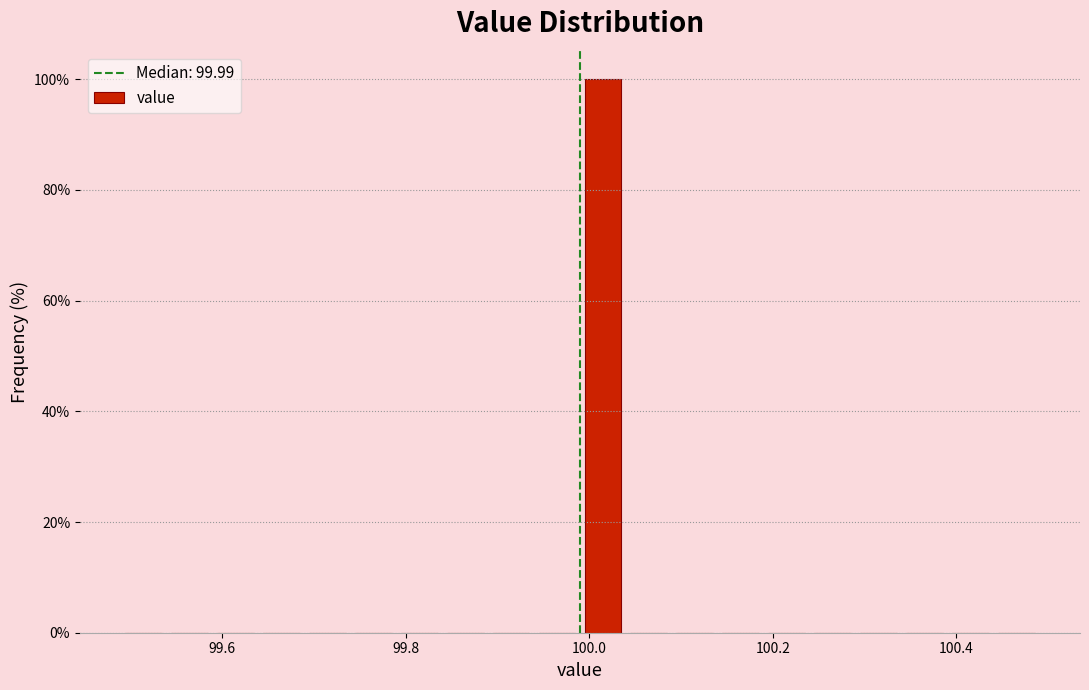

Read against the x-axis, roughly where is the centre of the tallest bar?

100.02